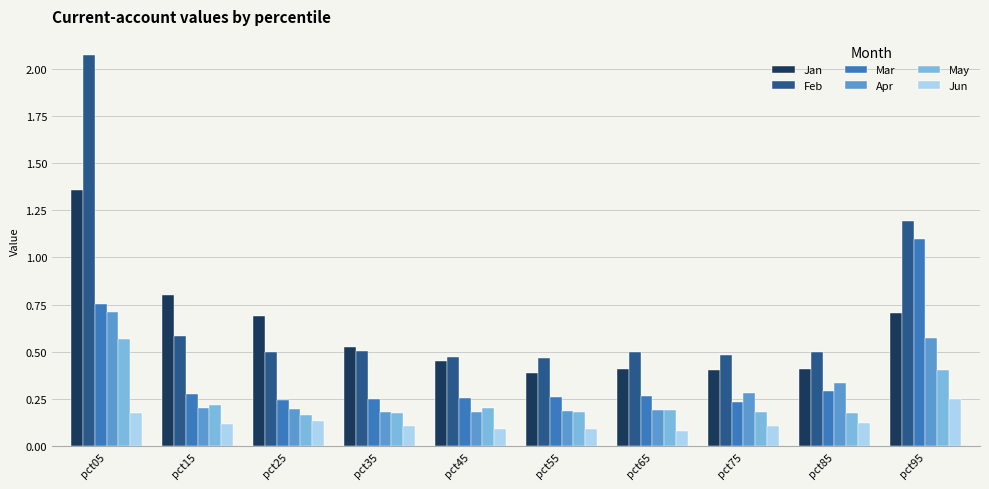

Which series changed the most between pct25 and pct35?

Jan